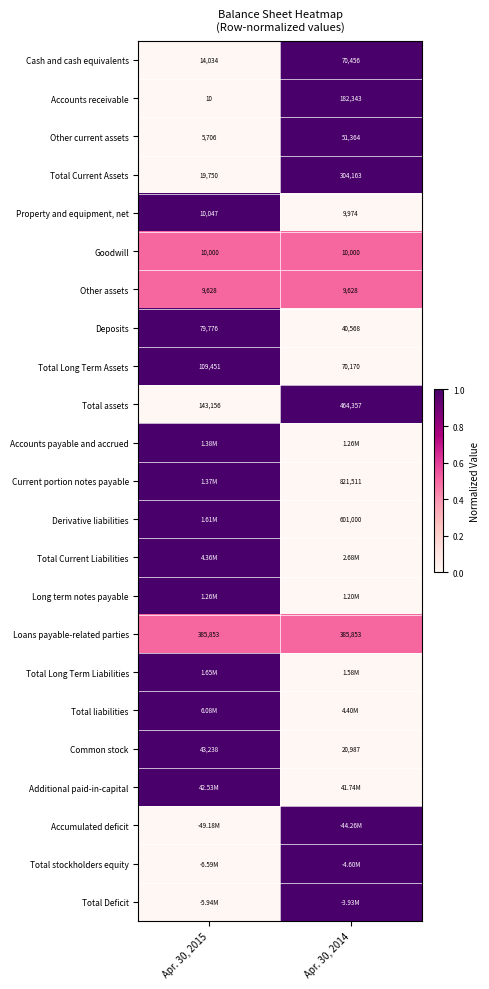

At how many categories does at least one series exceed 0?

2